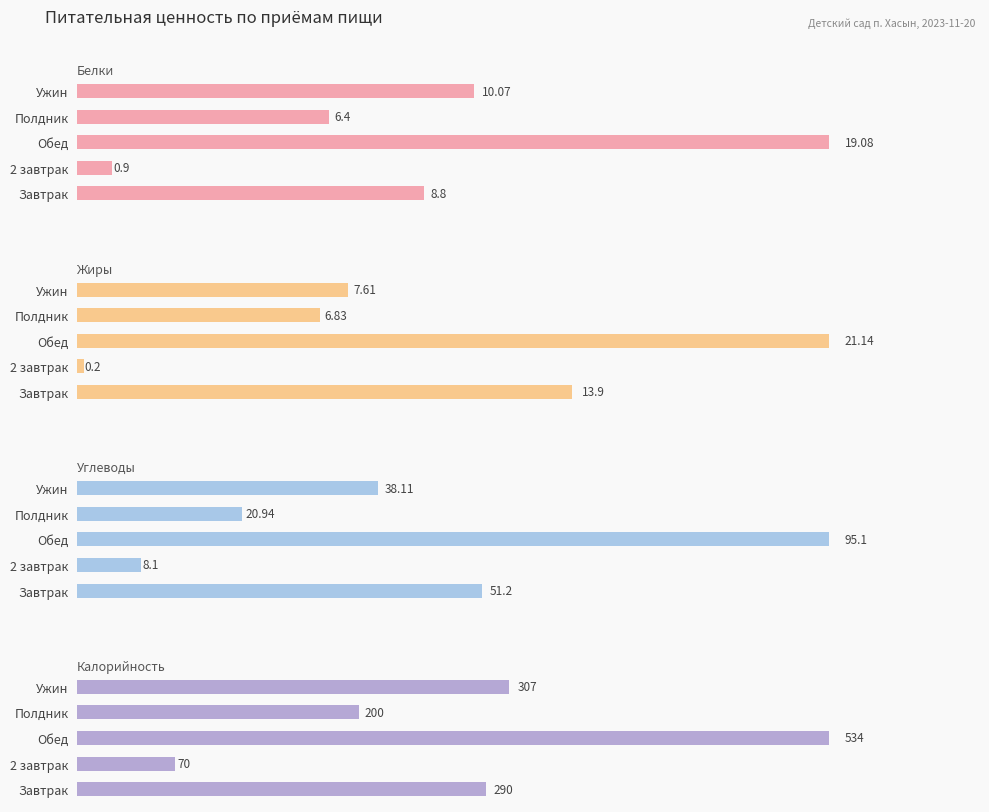

How many data points in Углеводы are less than 38?

2